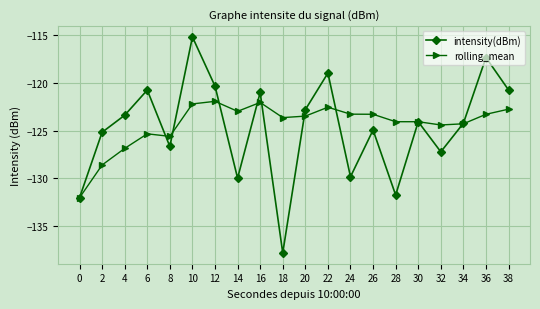

Count the number of categories in the chart.

20